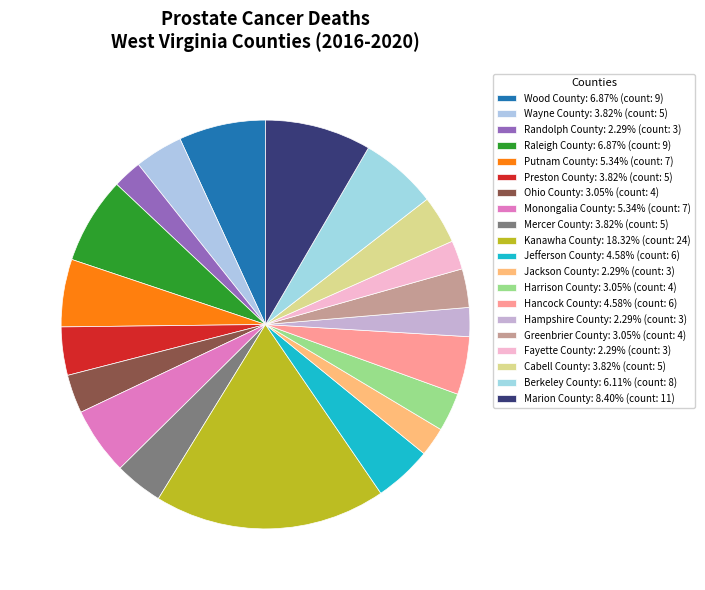

True or false: Berkeley County accounts for 13% of the total.

False